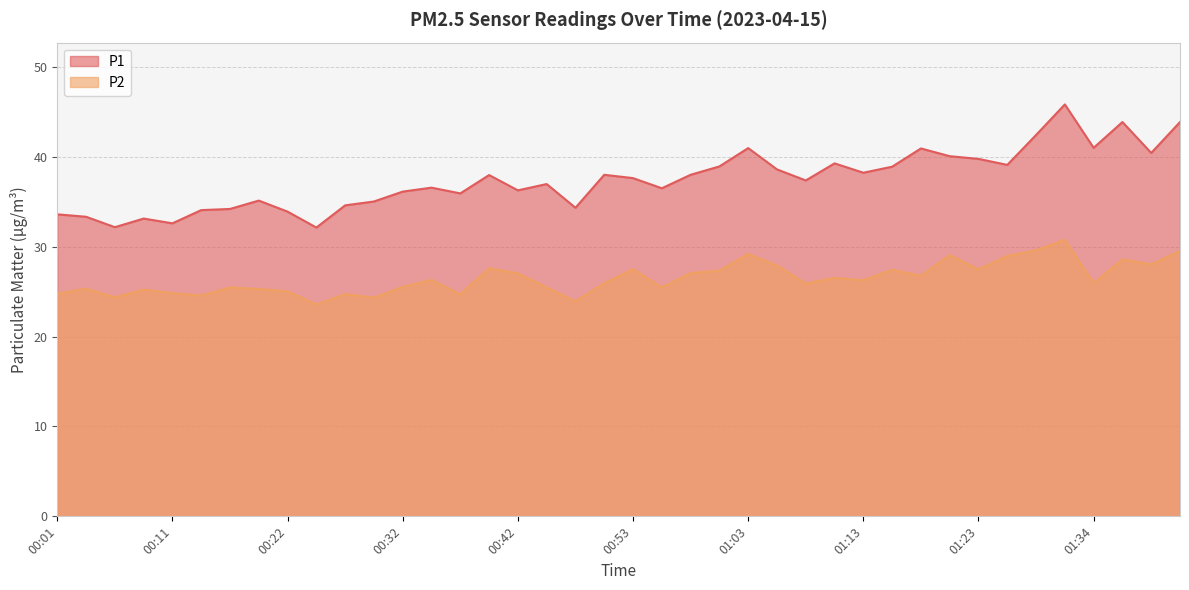

Which has a higher value, 01:00 or 00:27?

01:00